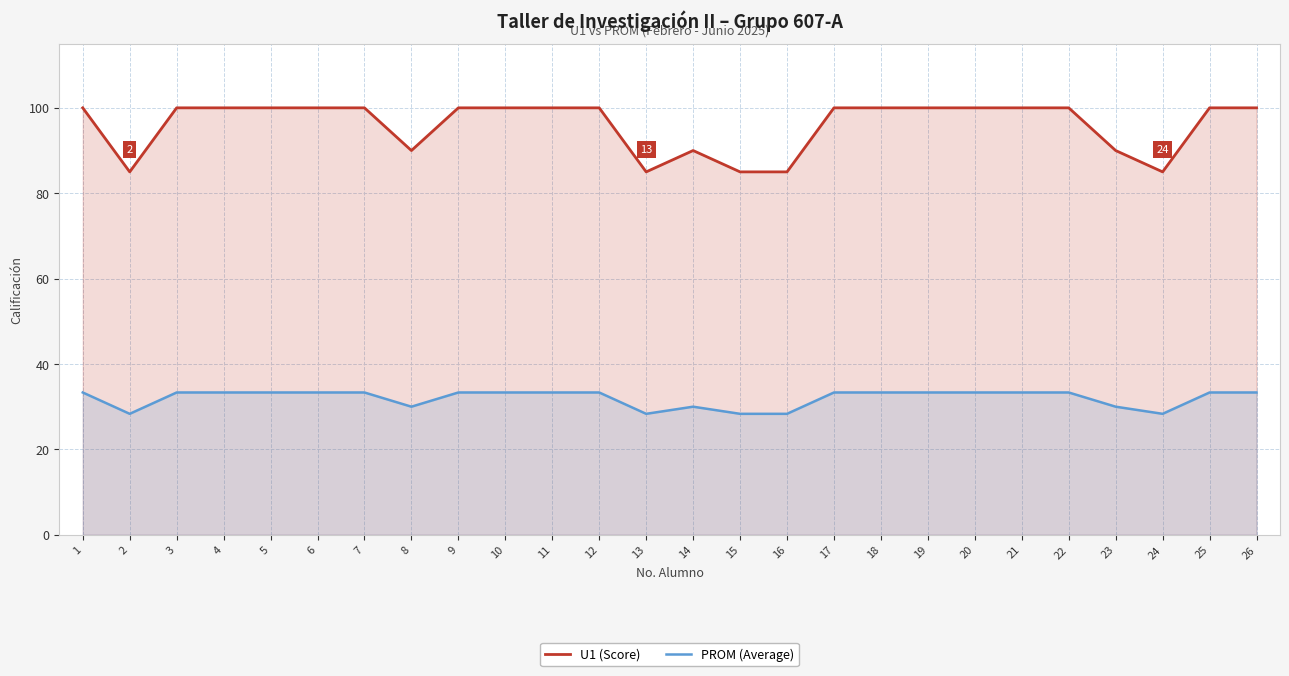

Which series has the largest range (max minus min)?

U1 (Score)